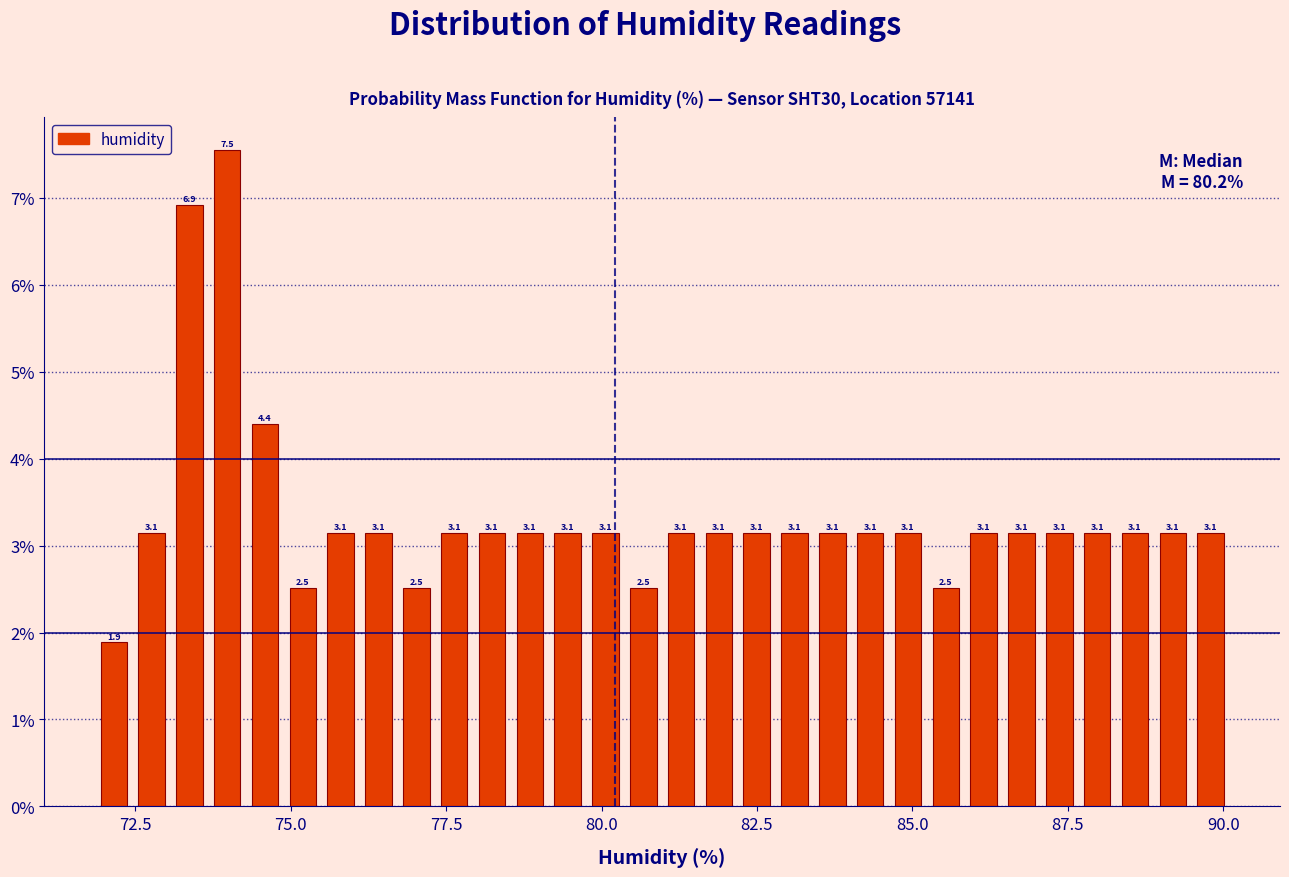

Read against the x-axis, roughly where is the centre of the tallest bar?

74.0